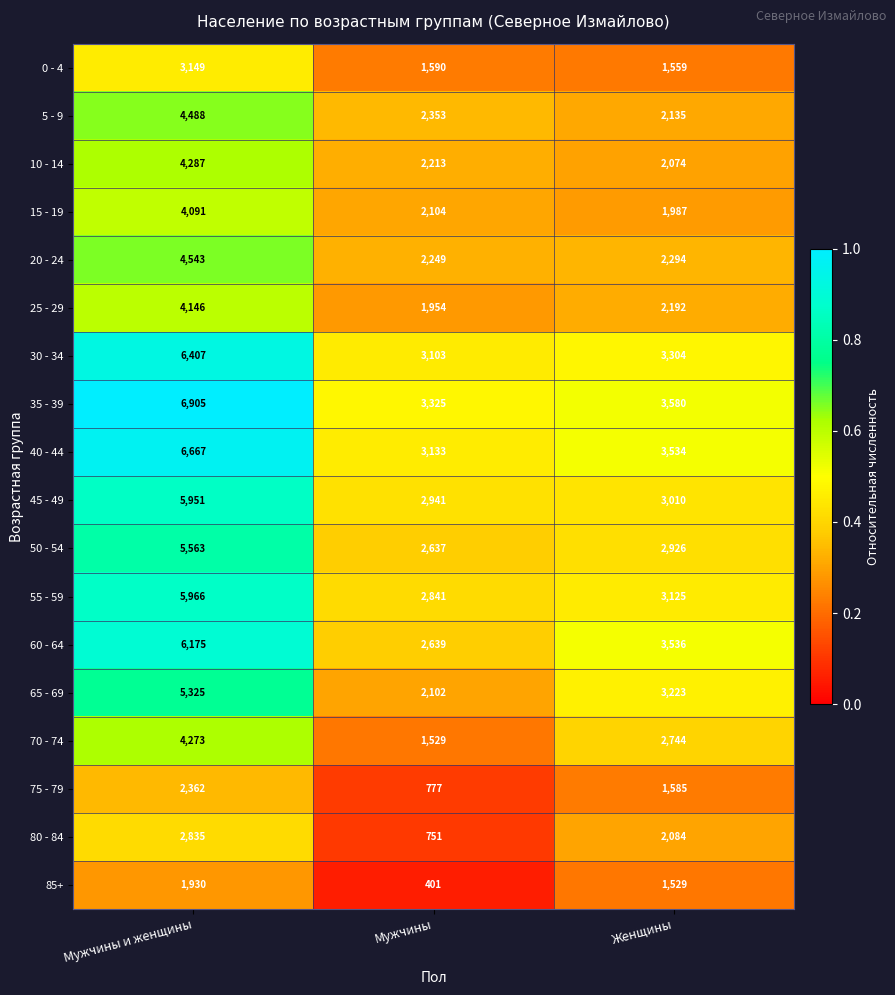

At how many categories does at least one series exceed 1957?

3